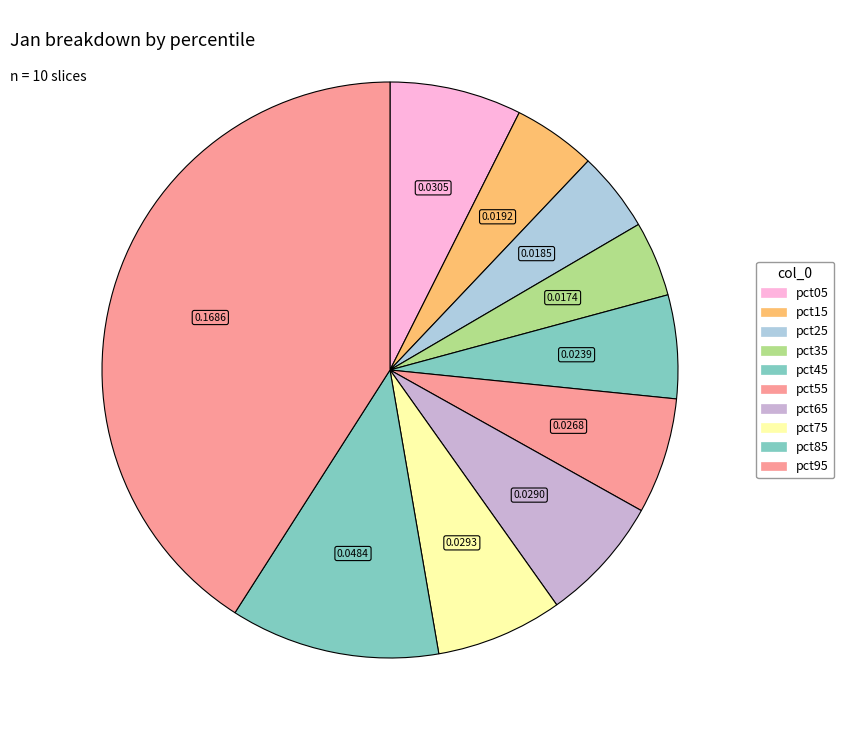

How many segments does this pie chart have?

10